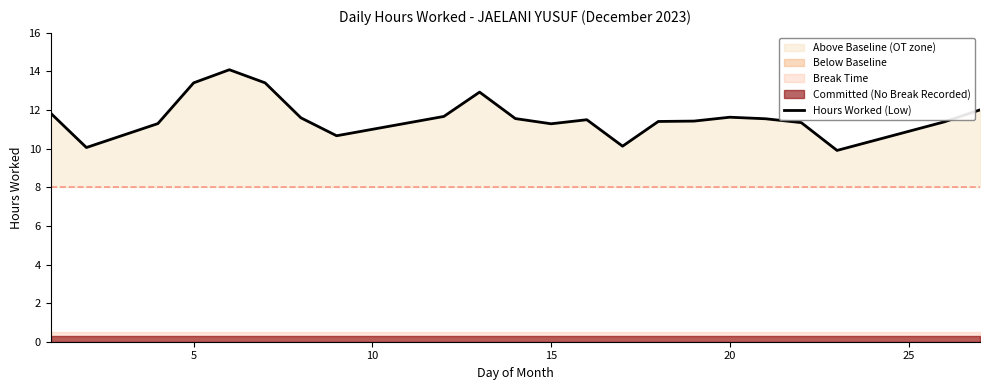

What is the minimum value for Hours Worked (Low)?

9.9